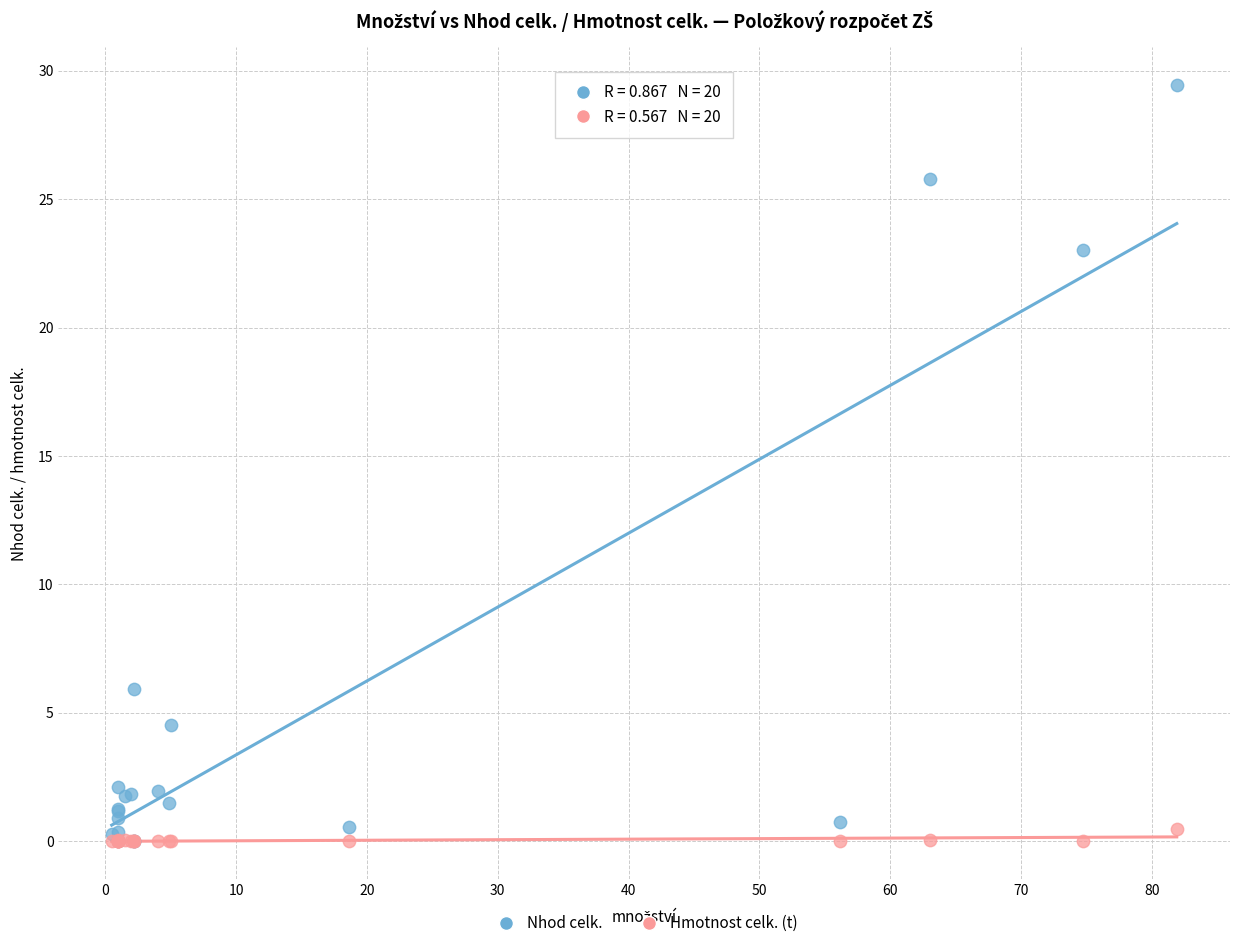

Across all series, what Y value is closest to 14?

5.9